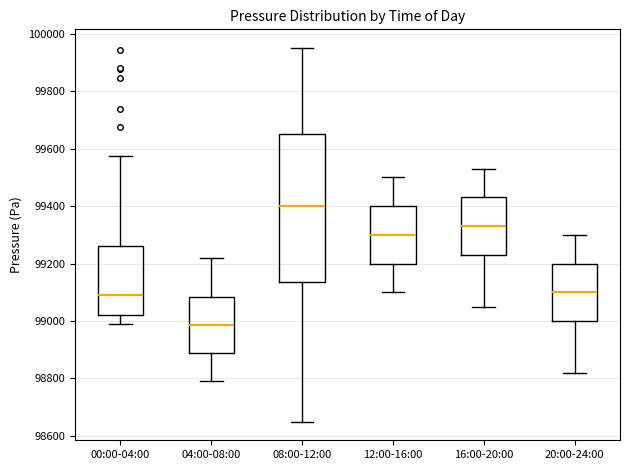

Where is the lower edge of the box for 20:00-24:00 on the y-axis? The values are not printed on the chart, so give them approximately, as read against the axis.

99000